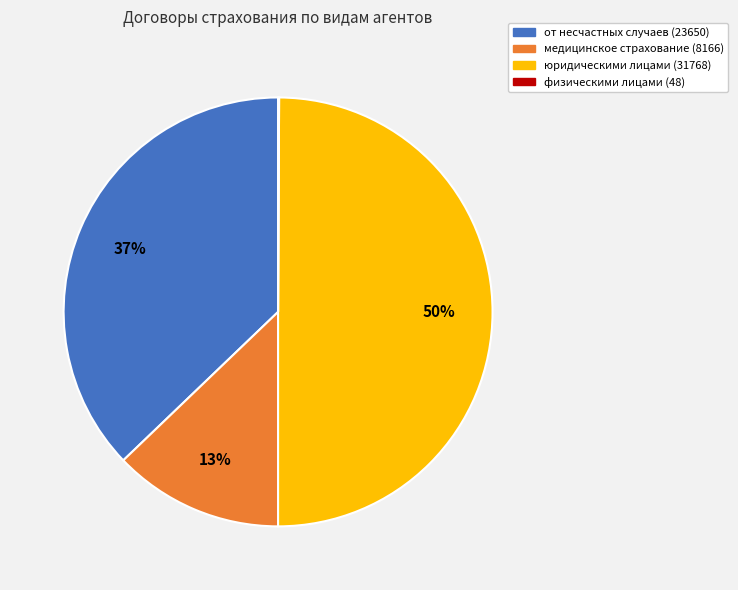

Approximately how many times larger is the value at медицинское страхование (8166) compared to юридическими лицами (31768)?

0.3